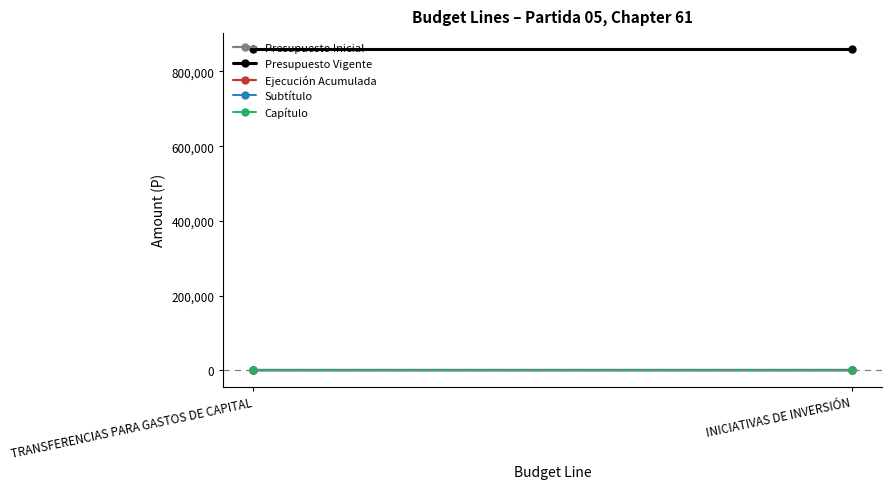

Which label corresponds to the largest value in the chart?

TRANSFERENCIAS PARA GASTOS DE CAPITAL